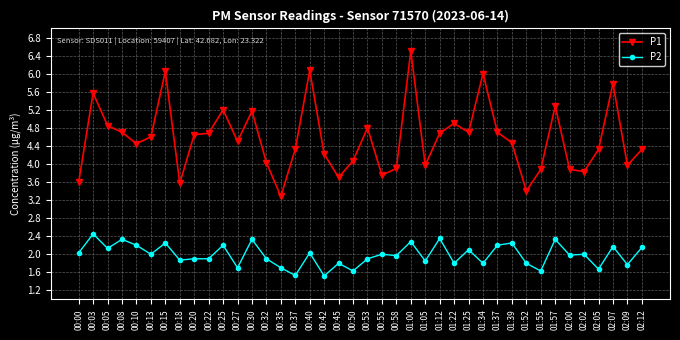

True or false: P1 has more than 0 points higher than both neighbors.

True